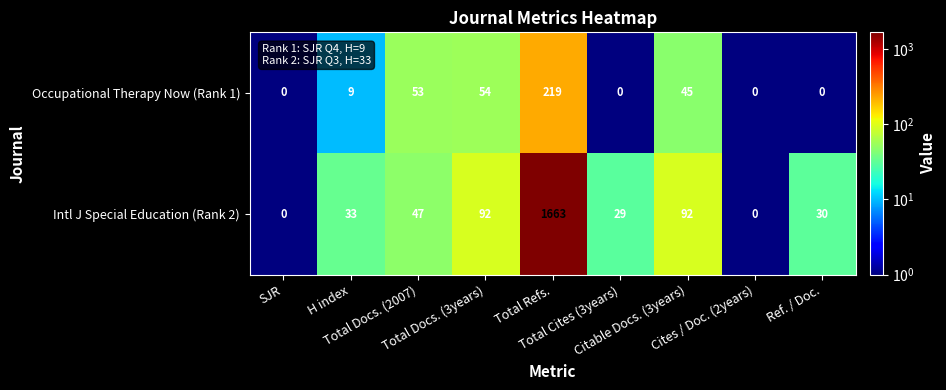

At which category is the sum across all series the highest?

Total Refs.